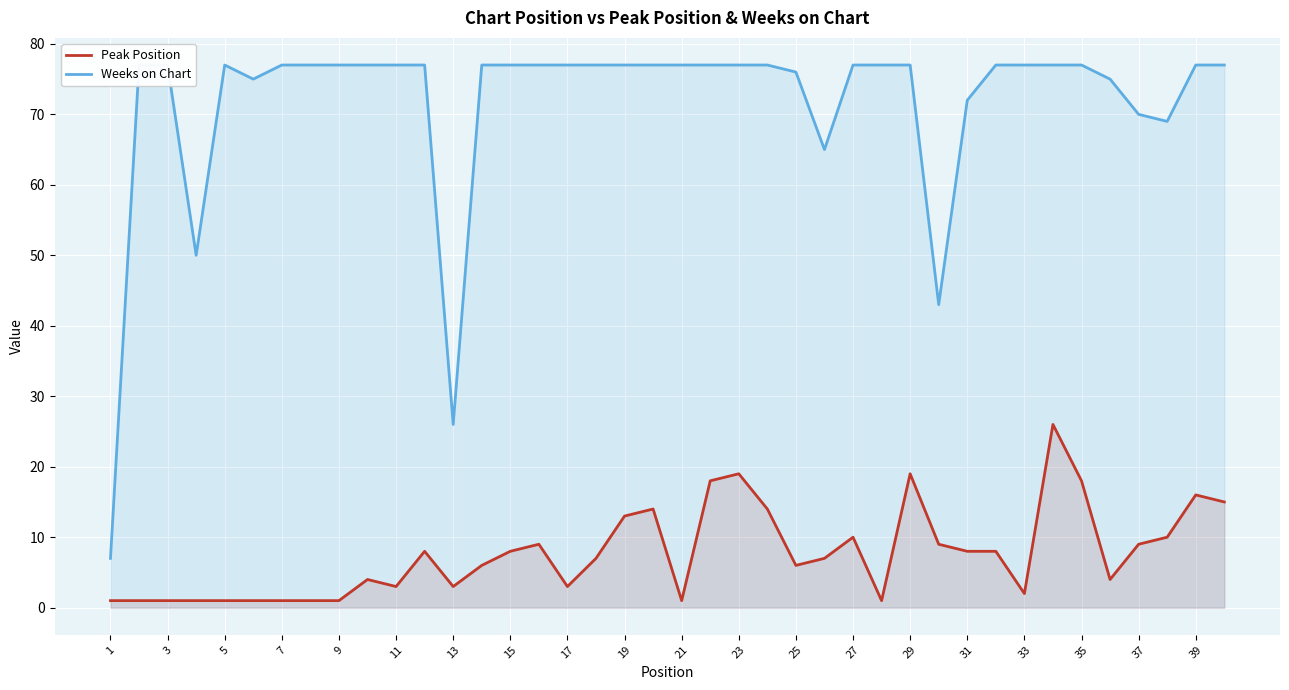

In Weeks on Chart, how many points are lower than both neighbors (excluding endpoints)?

6